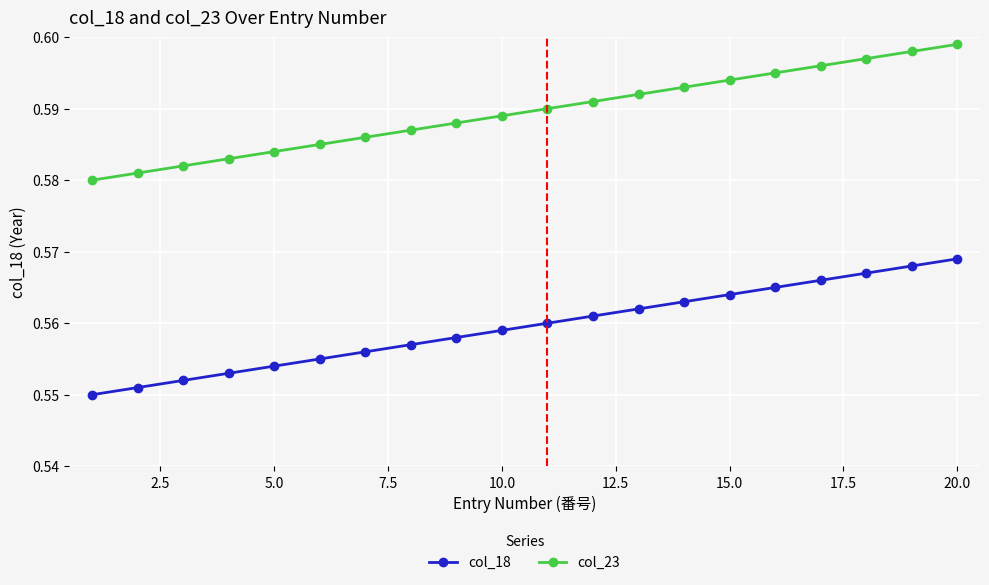

List the series in order of their overall mean, lowest first.

col_18, col_23